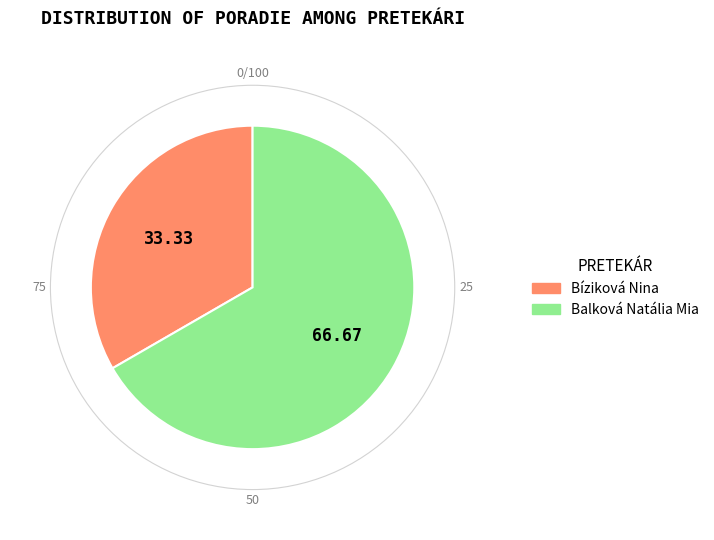

Which category has the smallest portion of the pie?

Bíziková Nina